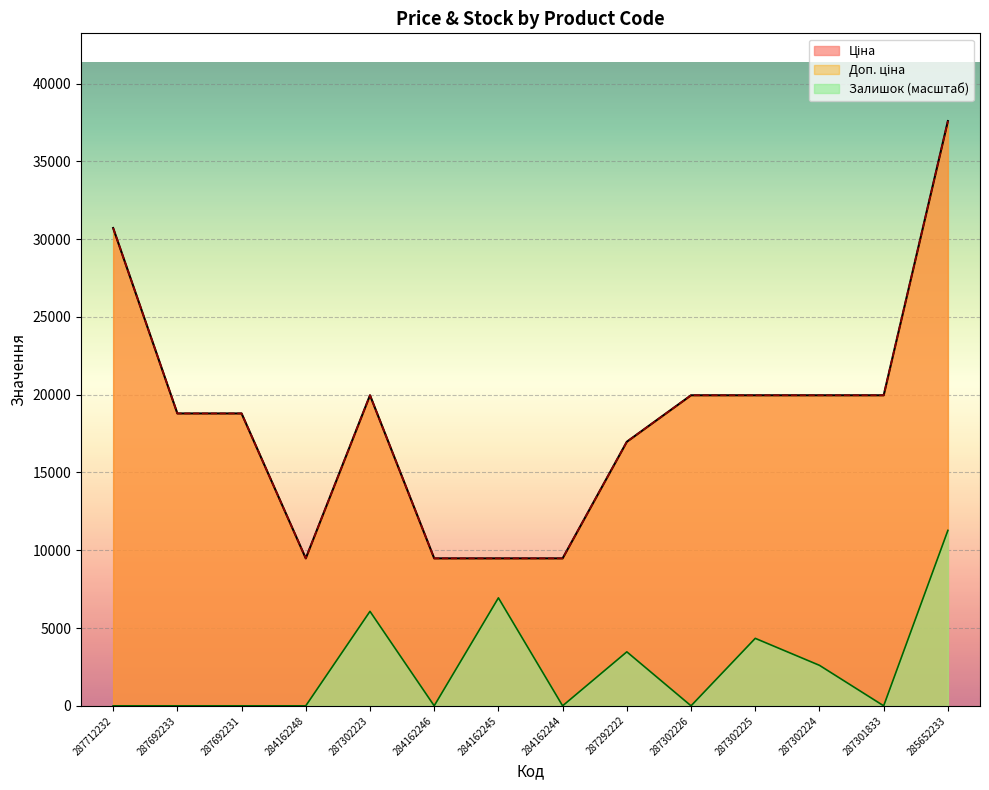

Which series changed the most between 287712232 and 287302226?

Ціна